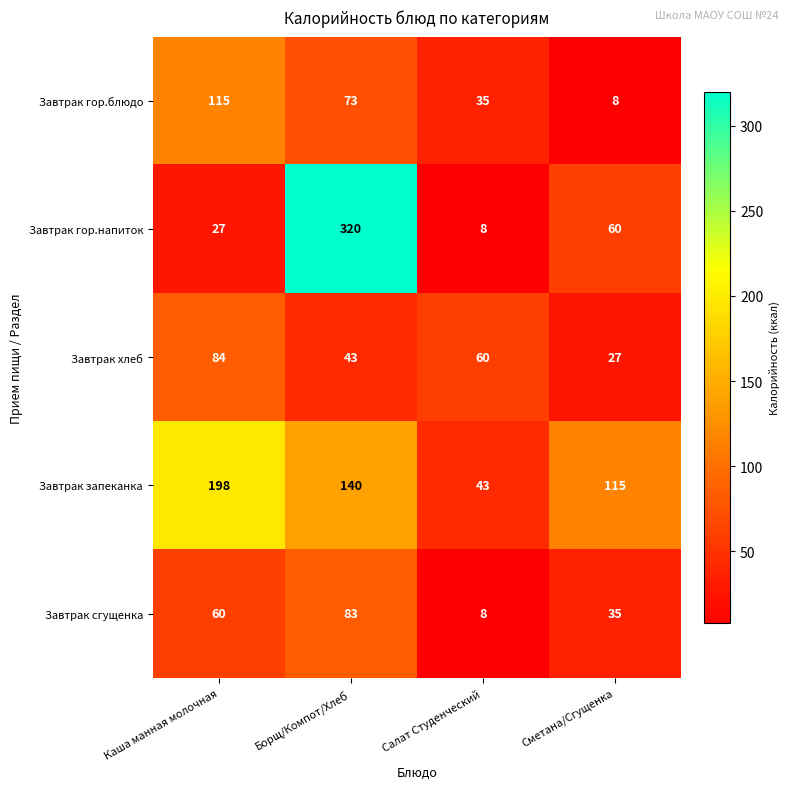

Is the value of Завтрак сгущенка at Сметана/Сгущенка greater than the value of Завтрак гор.блюдо at Борщ/Компот/Хлеб?

No